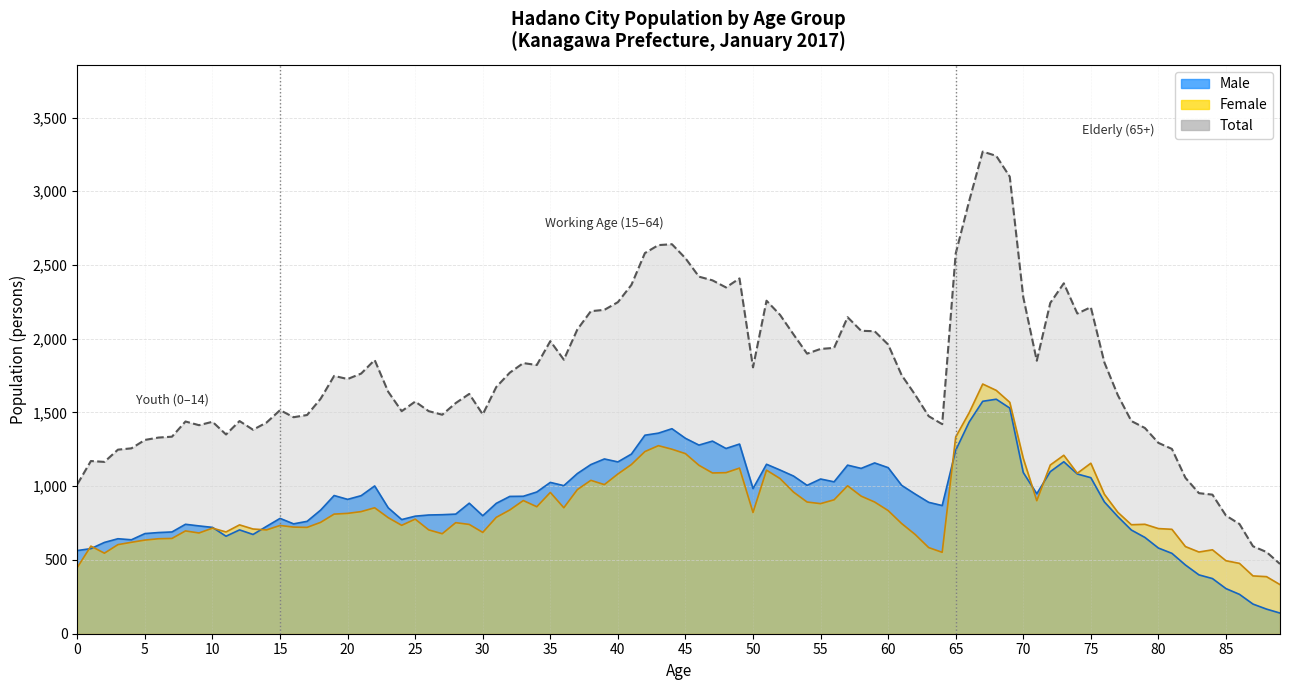

Between 3 and 10, which is larger?

10